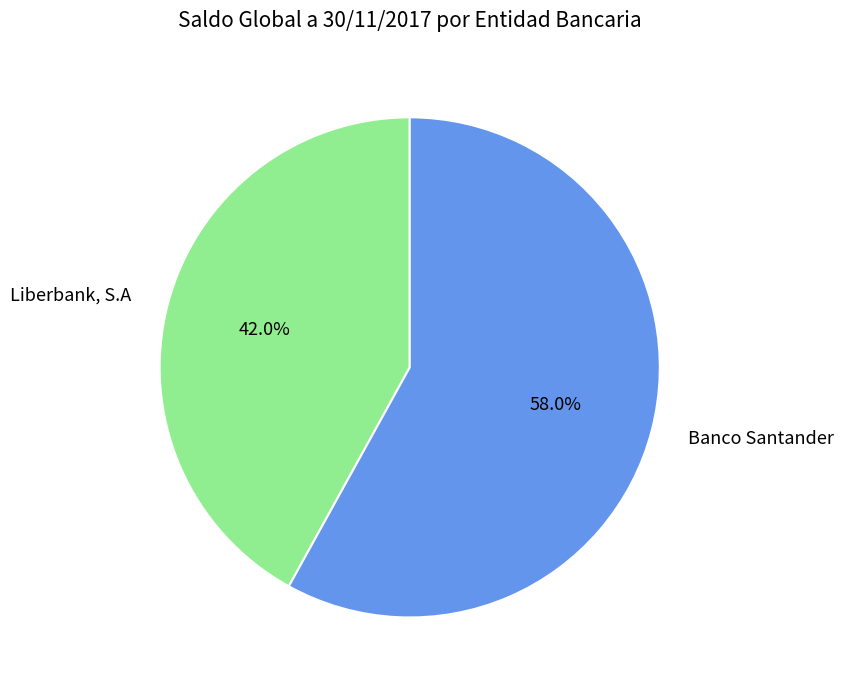

How many segments does this pie chart have?

2